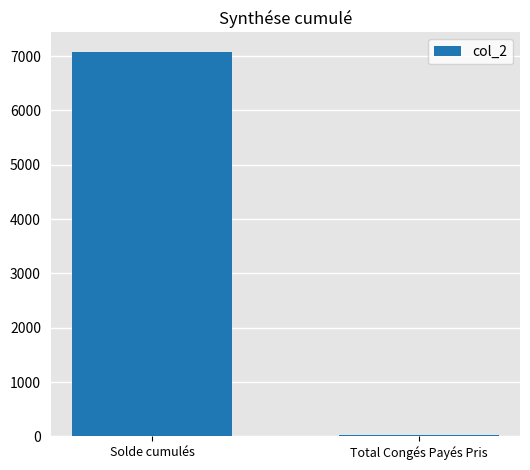

Which category has the highest value across all series?

Solde cumulés